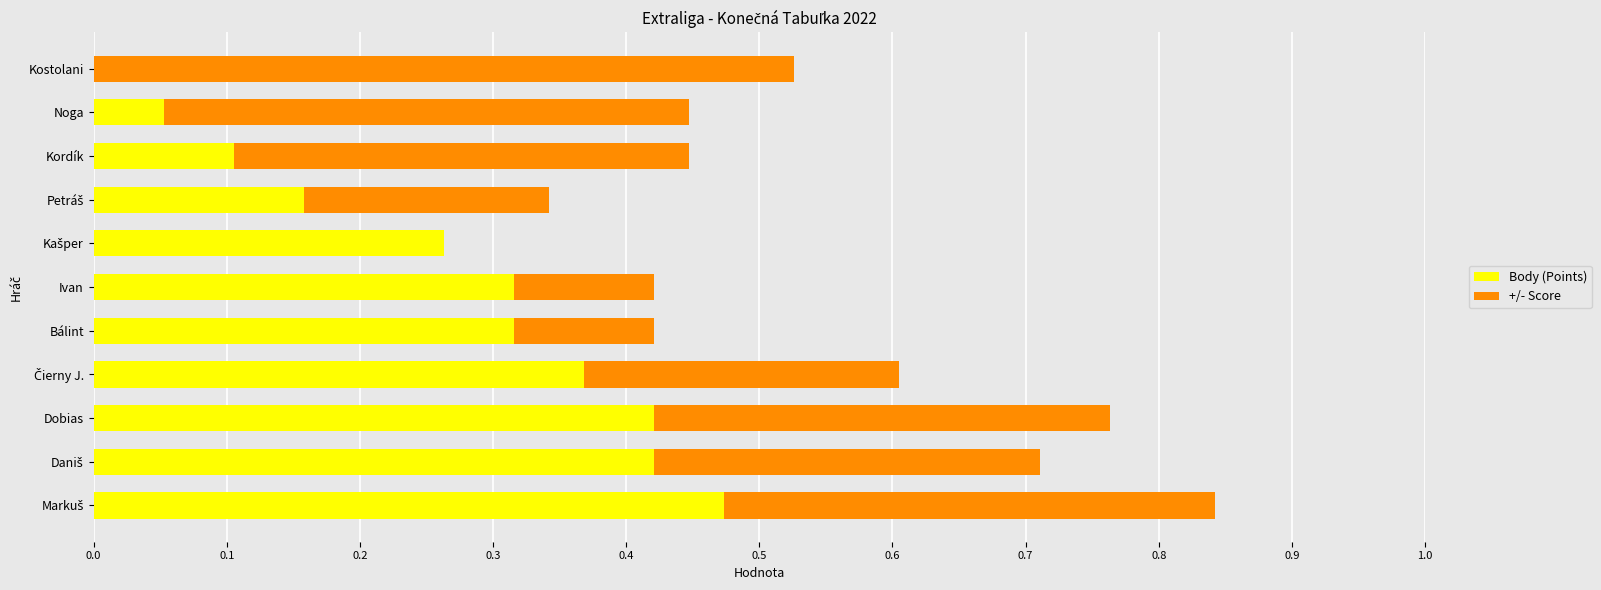

How many values in Body (Points) are above zero?

10